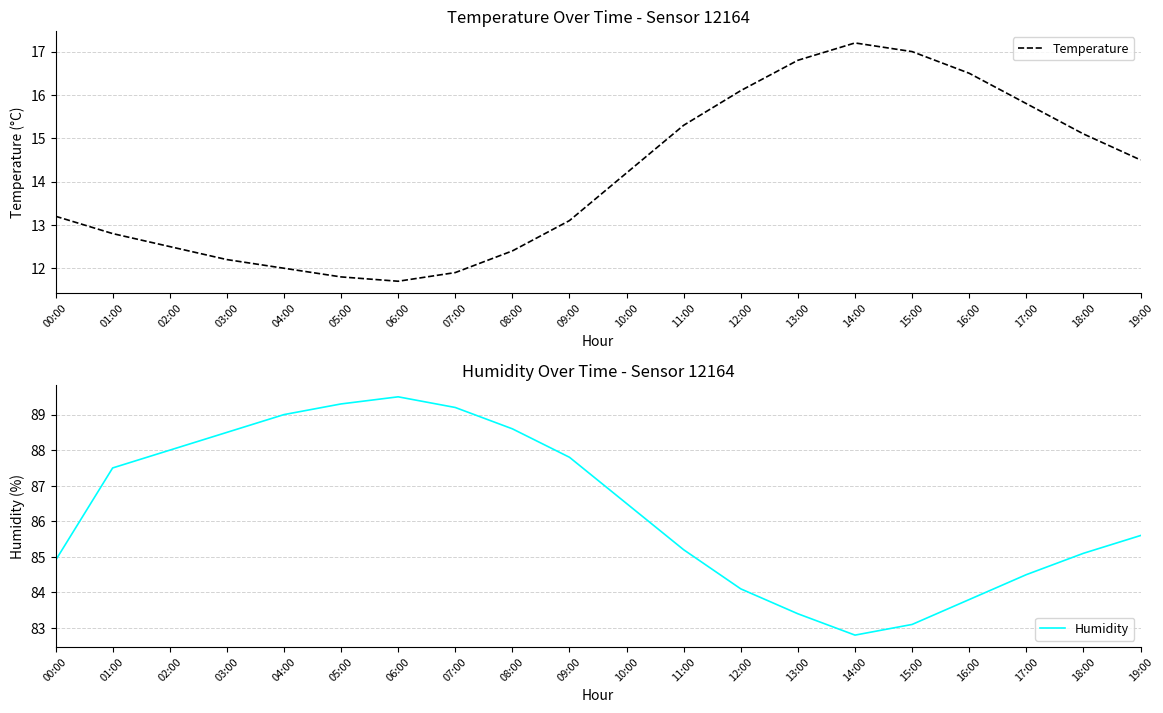

How many lines are shown in the chart?

2